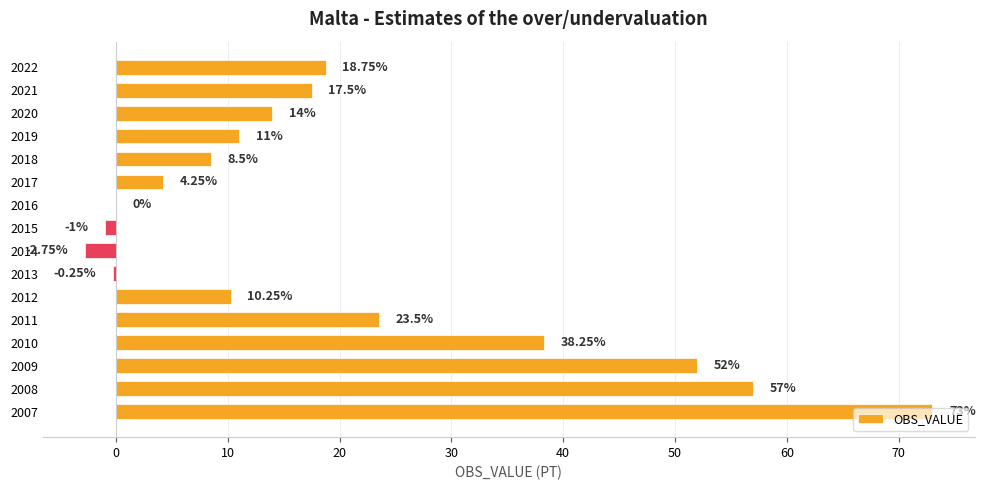

Between 2018 and 2016, which is larger?

2018